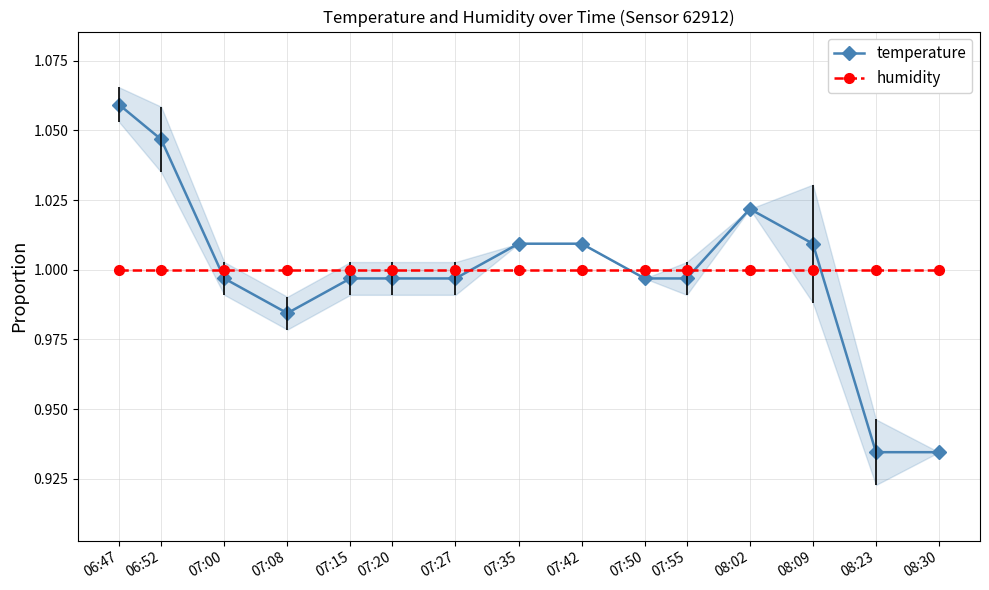

True or false: humidity has more than 2 interior local peaks.

False